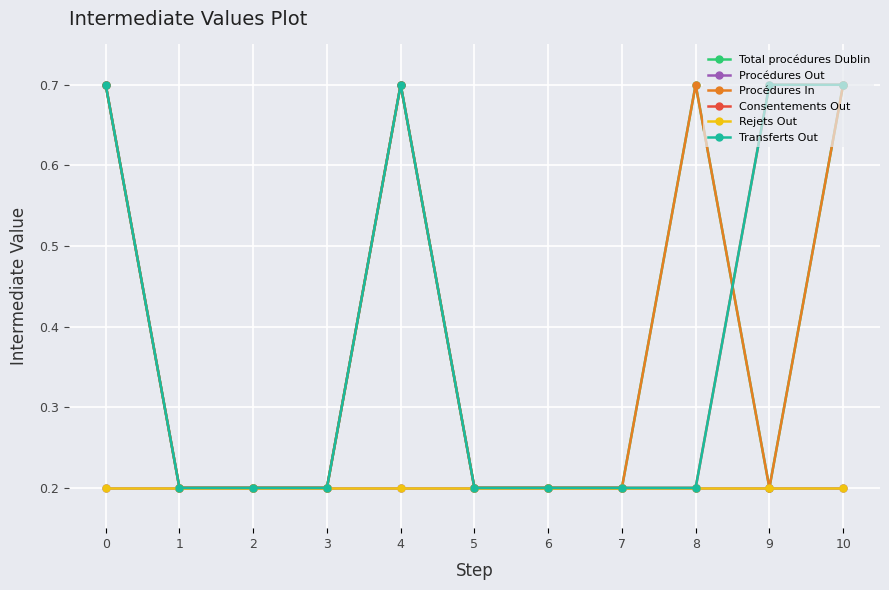

Is the value of Total procédures Dublin at 3 greater than the value of Procédures In at 9?

No